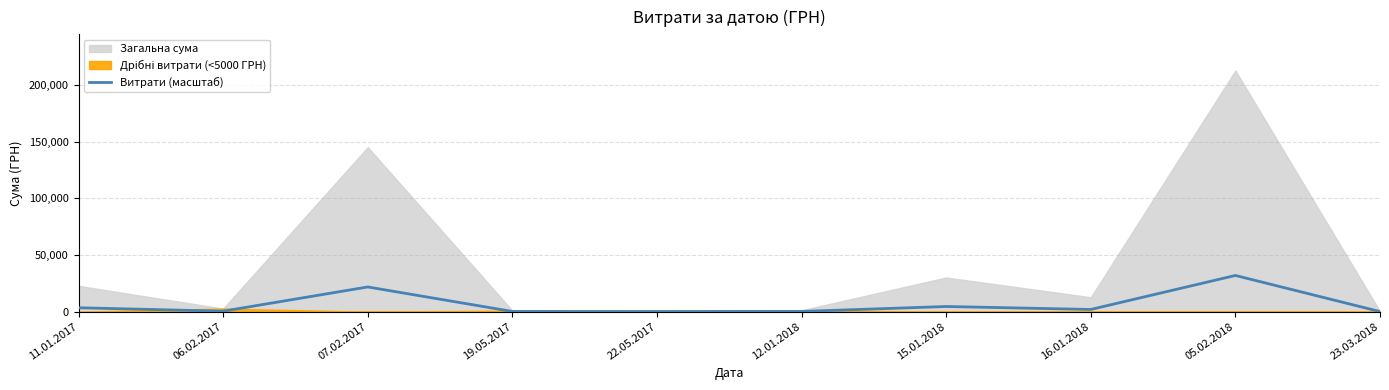

At which label is Витрати (масштаб) closest to 15997?

07.02.2017